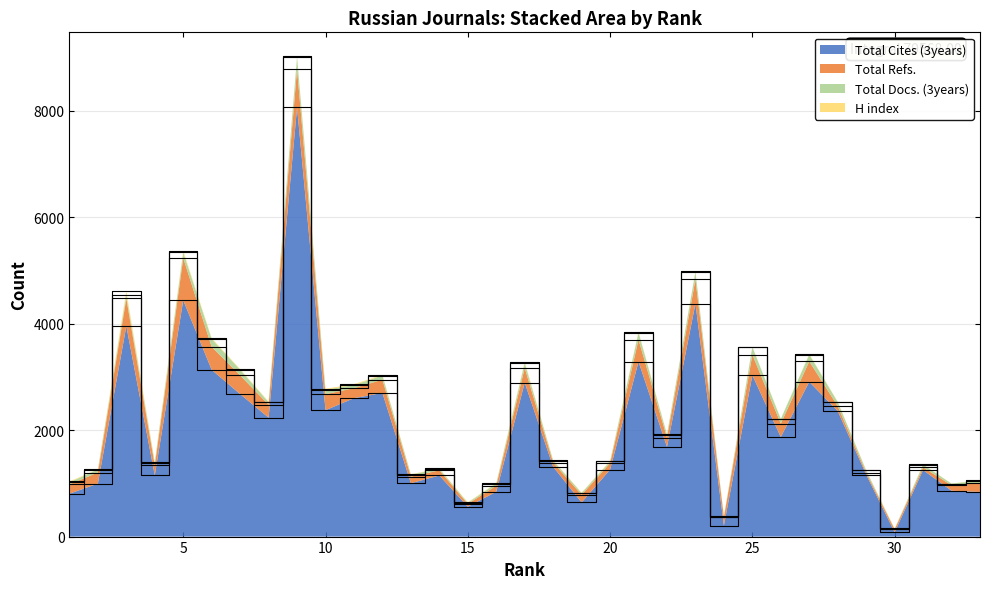

Reading left to right, extract all data points from this chart.

Total Cites (3years): 1=806	2=996	3=3955	4=1151	5=4440	6=3133	7=2677	8=2235	9=8062	10=2375	11=2601	12=2698	13=1003	14=1148	15=562	16=842	17=2891	18=1311	19=642	20=1258	21=3287	22=1686	23=4376	24=208	25=3032	26=1871	27=2908	28=2359	29=1166	30=82	31=1250	32=862	33=839
Total Refs.: 1=175	2=208	3=519	4=186	5=793	6=431	7=352	8=242	9=721	10=300	11=188	12=250	13=123	14=96	15=51	16=115	17=277	18=79	19=143	20=121	21=413	22=175	23=456	24=160	25=385	26=252	27=384	28=93	29=38	30=57	31=51	32=102	33=165
Total Docs. (3years): 1=38	2=56	3=71	4=54	5=107	6=149	7=106	8=48	9=224	10=86	11=58	12=78	13=39	14=29	15=21	16=40	17=94	18=38	19=34	20=34	21=134	22=56	23=141	24=7	25=144	26=86	27=127	28=77	29=40	30=4	31=51	32=30	33=49
H index: 1=16	2=4	3=66	4=15	5=31	6=15	7=12	8=12	9=16	10=16	11=17	12=12	13=6	14=7	15=11	16=9	17=22	18=8	19=8	20=9	21=16	22=6	23=8	24=7	25=7	26=5	27=12	28=6	29=4	30=10	31=3	32=3	33=6